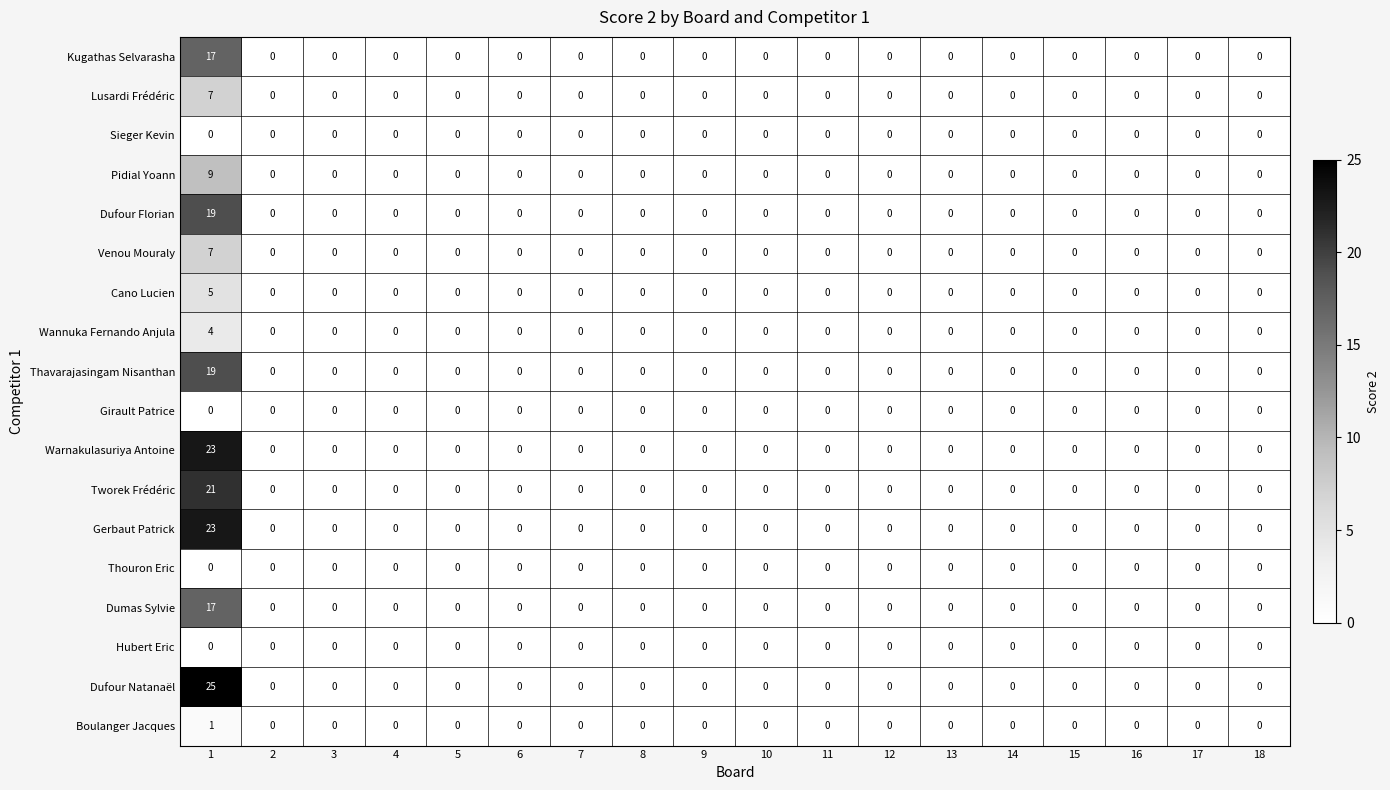

Which series has the largest total across all categories?

Dufour Natanaël